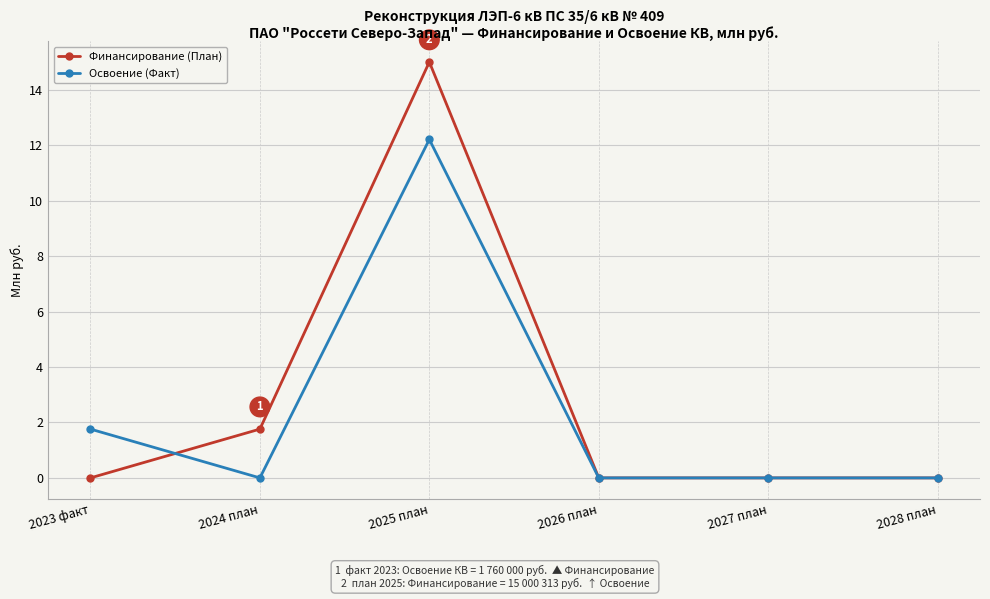

Where is Финансирование (План) nearest to the value 7?

2024 план